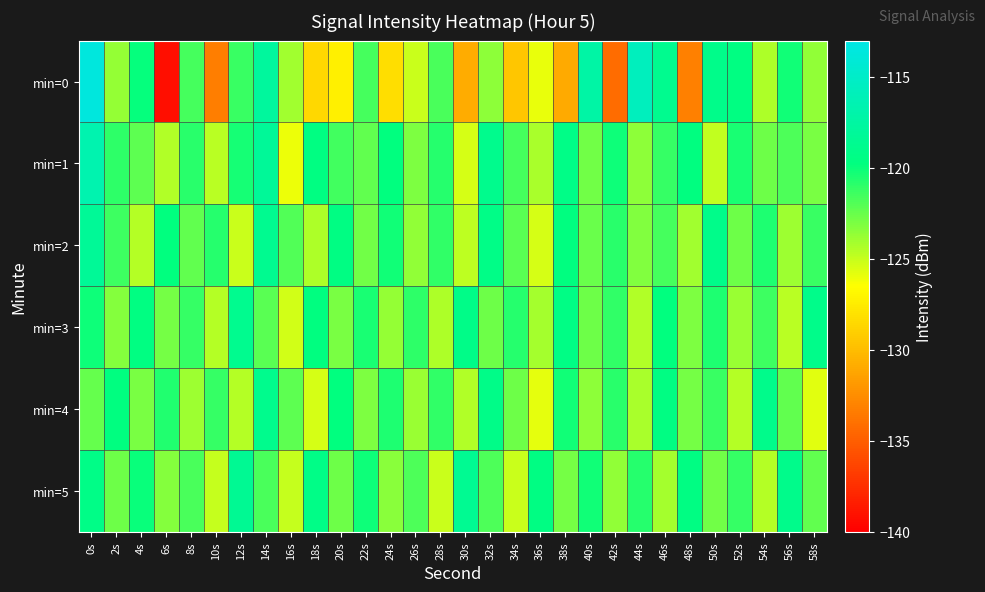

Reading left to right, list all the values displayed in this chart.

min=0: 0s=-113.6	2s=-123.7	4s=-119.9	6s=-139.2	8s=-121.6	10s=-133.3	12s=-121.3	14s=-117.8	16s=-124.0	18s=-128.6	20s=-127.3	22s=-121.6	24s=-128.2	26s=-125.1	28s=-121.7	30s=-130.9	32s=-123.5	34s=-129.5	36s=-125.9	38s=-131.0	40s=-117.3	42s=-134.3	44s=-115.7	46s=-118.8	48s=-133.2	50s=-119.0	52s=-119.6	54s=-124.4	56s=-120.3	58s=-123.6
min=1: 0s=-116.6	2s=-121.0	4s=-122.2	6s=-124.4	8s=-120.9	10s=-124.6	12s=-120.3	14s=-118.1	16s=-126.0	18s=-119.6	20s=-121.5	22s=-122.3	24s=-119.8	26s=-123.1	28s=-120.7	30s=-125.4	32s=-118.9	34s=-121.6	36s=-124.2	38s=-119.3	40s=-122.8	42s=-120.1	44s=-123.5	46s=-121.2	48s=-119.7	50s=-124.9	52s=-120.4	54s=-122.6	56s=-121.8	58s=-123.0
min=2: 0s=-118.2	2s=-121.4	4s=-124.6	6s=-119.8	8s=-122.3	10s=-120.7	12s=-125.1	14s=-118.6	16s=-121.9	18s=-124.3	20s=-119.5	22s=-122.8	24s=-120.2	26s=-123.6	28s=-121.1	30s=-124.8	32s=-119.3	34s=-122.1	36s=-125.4	38s=-119.7	40s=-122.5	42s=-120.9	44s=-123.2	46s=-121.6	48s=-124.0	50s=-119.1	52s=-122.7	54s=-120.5	56s=-123.9	58s=-121.3
min=3: 0s=-120.1	2s=-123.3	4s=-119.6	6s=-122.9	8s=-121.2	10s=-124.5	12s=-118.8	14s=-122.1	16s=-125.3	18s=-119.7	20s=-123.0	22s=-120.4	24s=-123.7	26s=-121.0	28s=-124.3	30s=-119.2	32s=-122.6	34s=-120.8	36s=-124.1	38s=-119.4	40s=-122.7	42s=-121.1	44s=-124.4	46s=-119.8	48s=-123.1	50s=-120.5	52s=-123.8	54s=-121.4	56s=-124.7	58s=-119.1
min=4: 0s=-122.4	2s=-119.7	4s=-123.0	6s=-120.6	8s=-123.9	10s=-121.2	12s=-124.5	14s=-118.9	16s=-122.2	18s=-125.4	20s=-119.8	22s=-123.1	24s=-120.5	26s=-123.8	28s=-121.1	30s=-124.4	32s=-119.2	34s=-122.6	36s=-125.8	38s=-120.2	40s=-123.5	42s=-120.9	44s=-124.2	46s=-119.5	48s=-122.9	50s=-121.3	52s=-124.6	54s=-119.0	56s=-122.3	58s=-125.7
min=5: 0s=-119.3	2s=-122.6	4s=-120.0	6s=-123.3	8s=-121.7	10s=-125.0	12s=-118.4	14s=-121.7	16s=-125.0	18s=-119.3	20s=-122.7	22s=-120.1	24s=-123.4	26s=-121.8	28s=-125.1	30s=-118.5	32s=-121.8	34s=-125.1	36s=-119.5	38s=-122.9	40s=-120.2	42s=-123.6	44s=-120.8	46s=-124.1	48s=-119.5	50s=-122.8	52s=-121.2	54s=-124.5	56s=-119.0	58s=-122.3